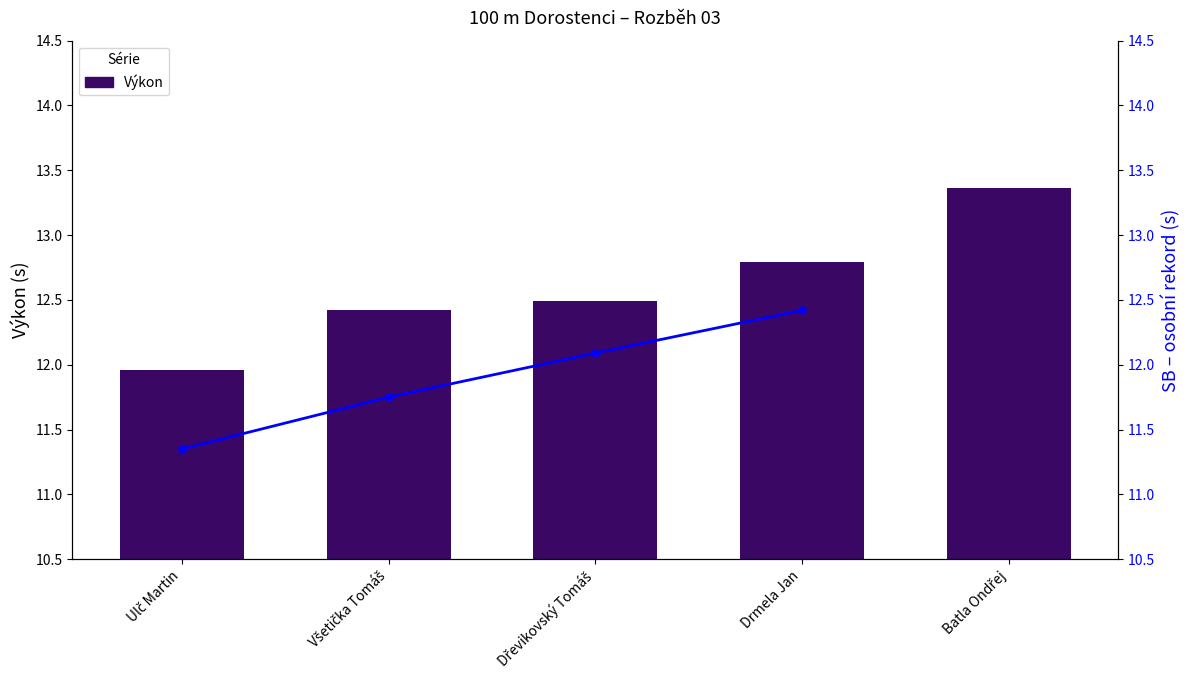

What is the difference between the maximum and minimum values in the Výkon series?

1.4